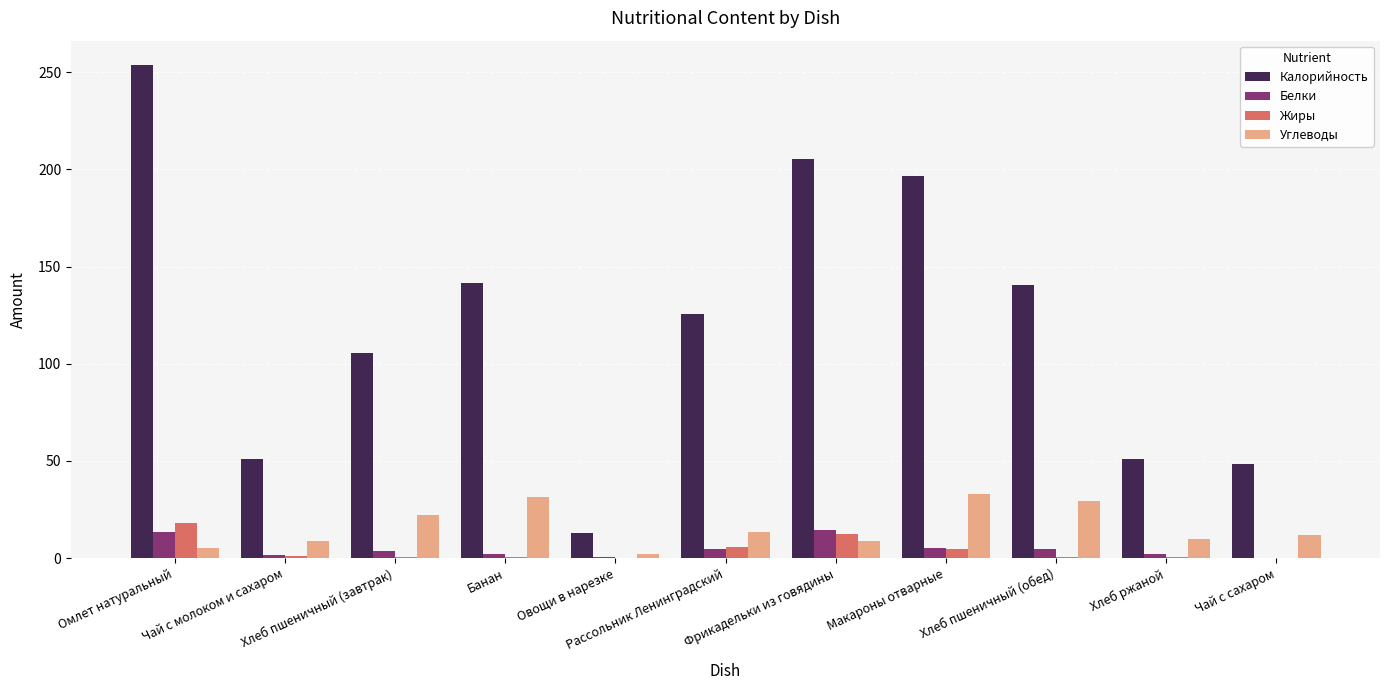

What is the difference between the Жиры values at Хлеб пшеничный (завтрак) and Банан?

0.4